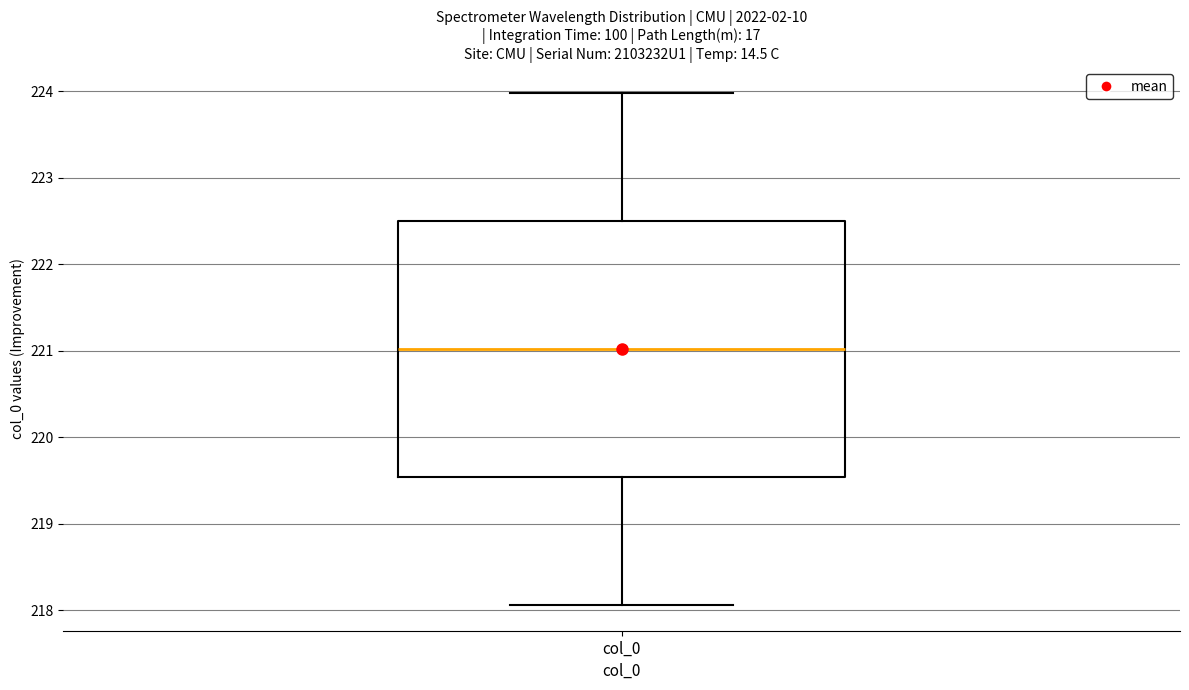

Where is the upper edge of the box for col_0 on the y-axis? The values are not printed on the chart, so give them approximately, as read against the axis.

222.5